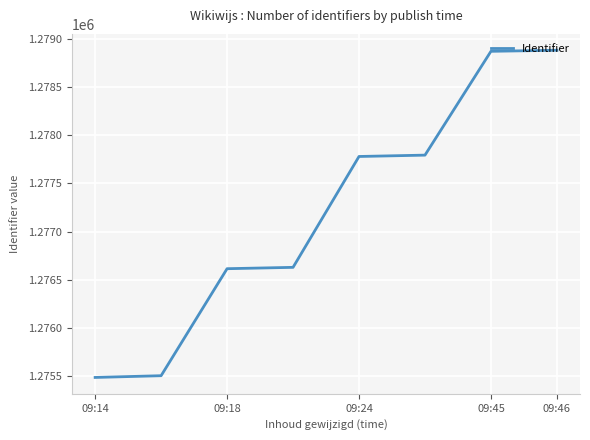

How many categories are shown in the chart?

8